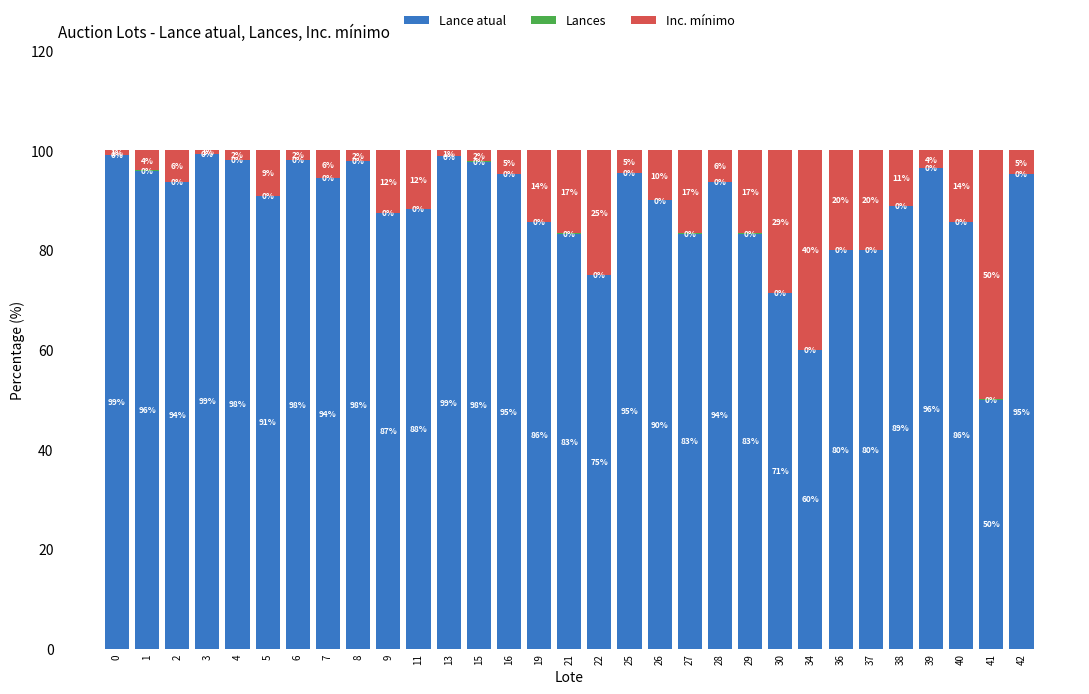

What is the highest value of the Lance atual series?

99.4